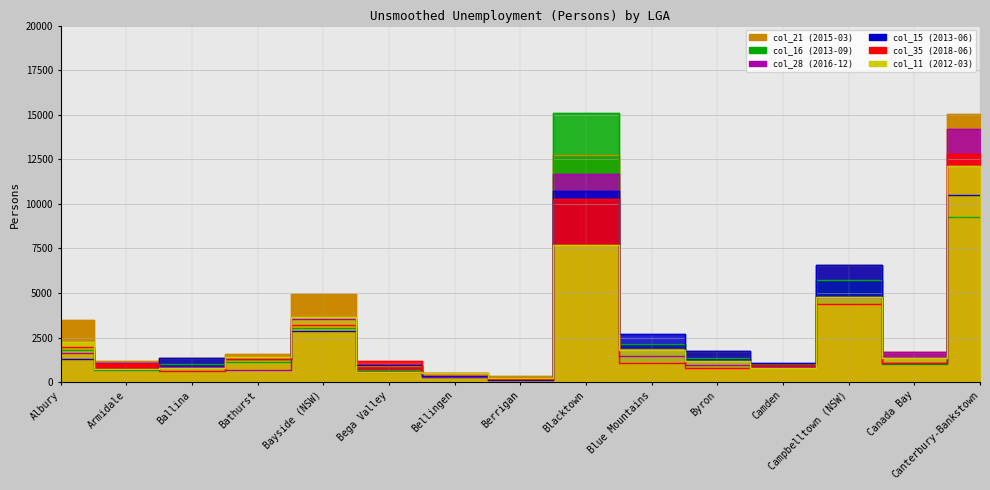

What is the difference between the col_11 (2012-03) values at Bathurst and Canterbury-Bankstown?

10719